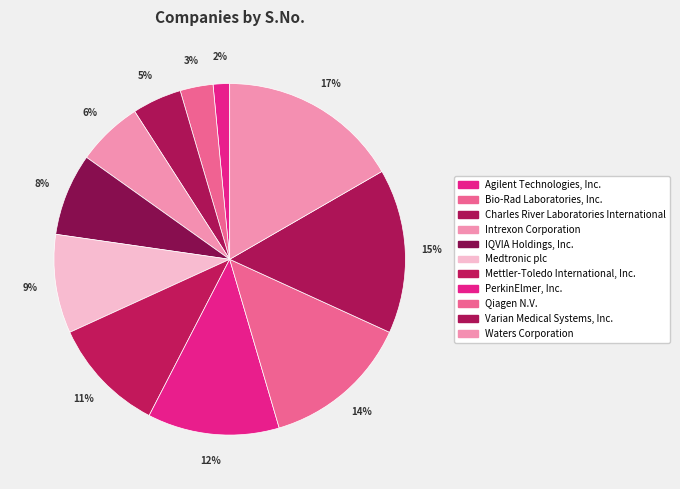

Count the number of slices in the pie.

11